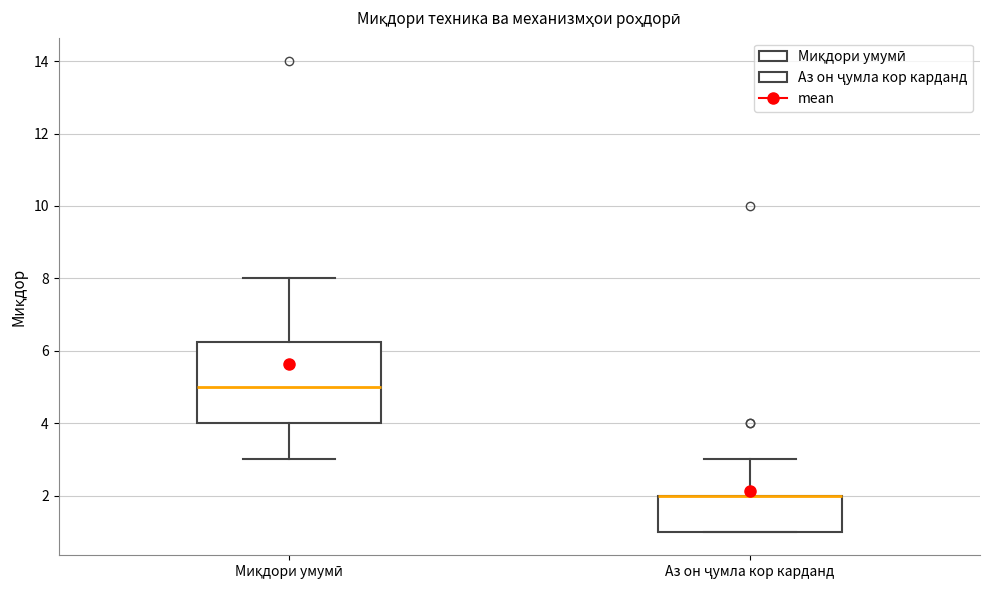

Reading left to right, read every box against the y-axis: the position of its median line, the range the box covers, and the ends of its whiskers. The values are not printed on the chart, so give them approximately, as read against the axis.

Миқдори умумӣ: median 5.0, box 4.0 to 6.2, whiskers 3.0 to 8.0
Аз он ҷумла кор карданд: median 2.0 (drawn on the box's upper edge), box 1.0 to 2.0, whiskers 1.0 to 3.0